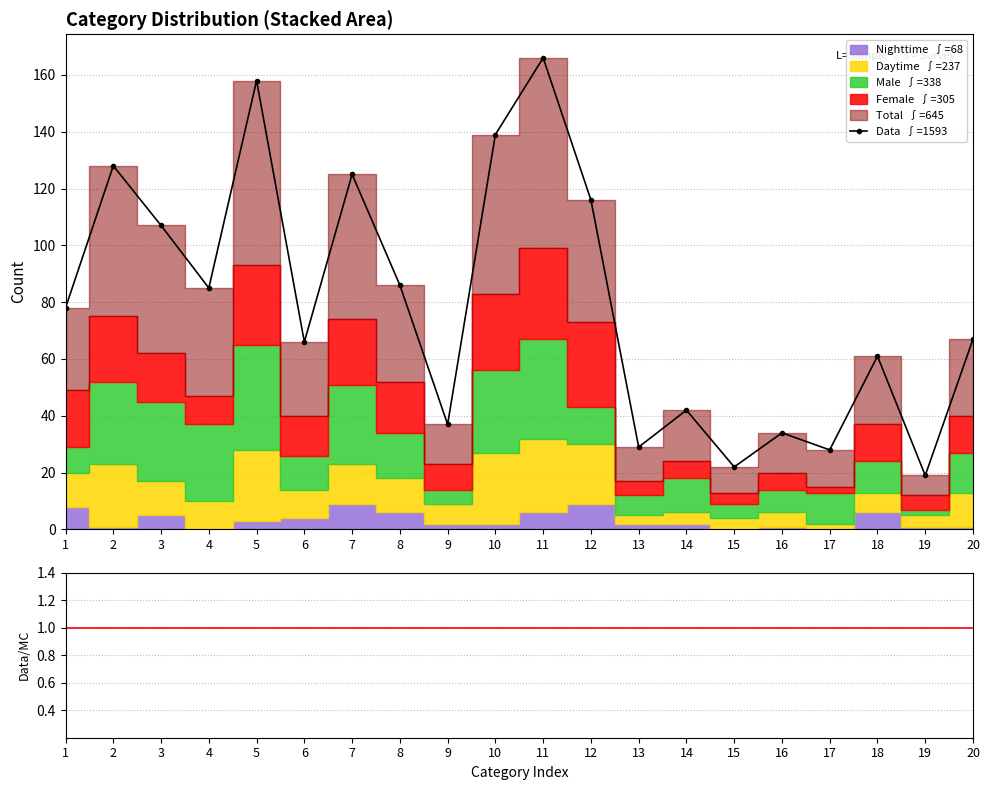

What is the difference between the highest and lowest values at 9?

34.4